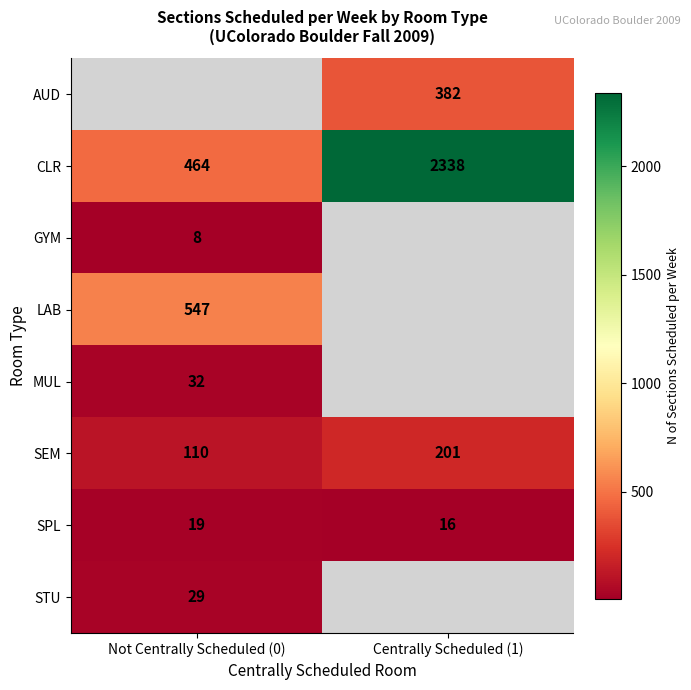

True or false: GYM has a value of 8 at Not Centrally Scheduled (0).

True